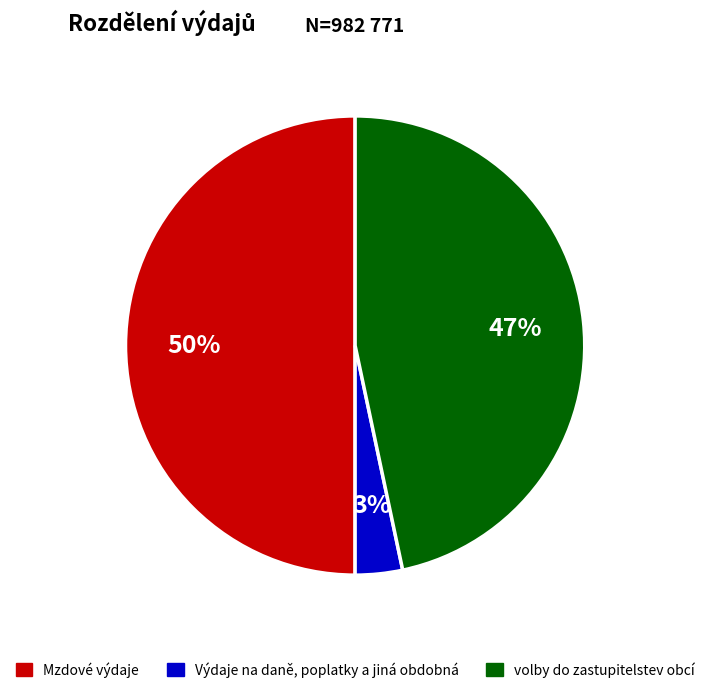

Does Výdaje na daně, poplatky a jiná obdobná account for over 50% of the chart?

No